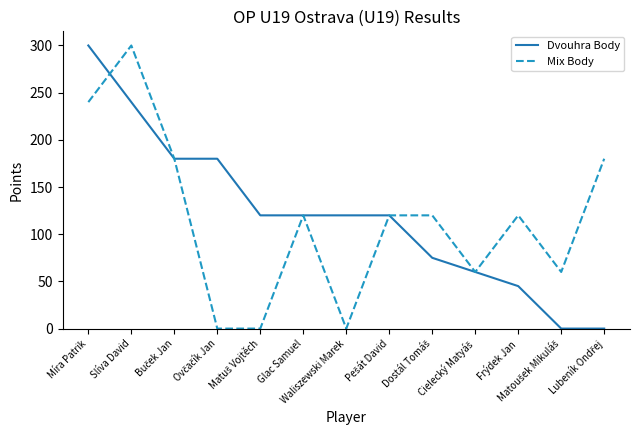

What are all the series names shown in the legend?

Dvouhra Body, Mix Body